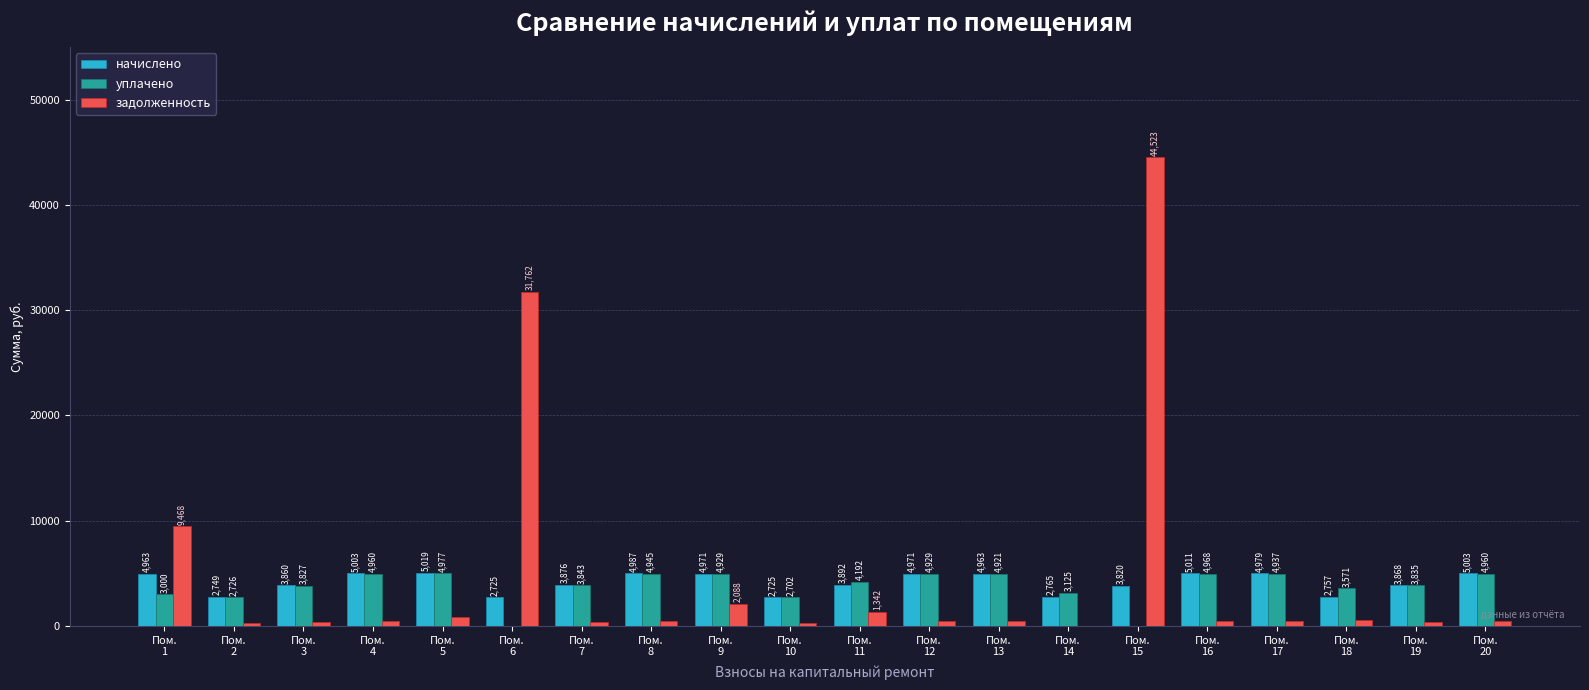

What is the greatest value displayed?

44523.1